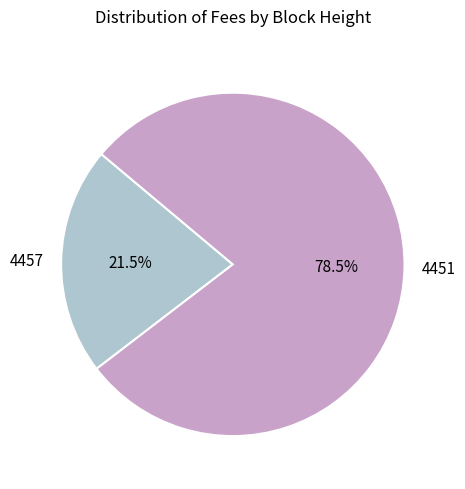

The 4451 slice represents 72% of the pie. True or false?

False